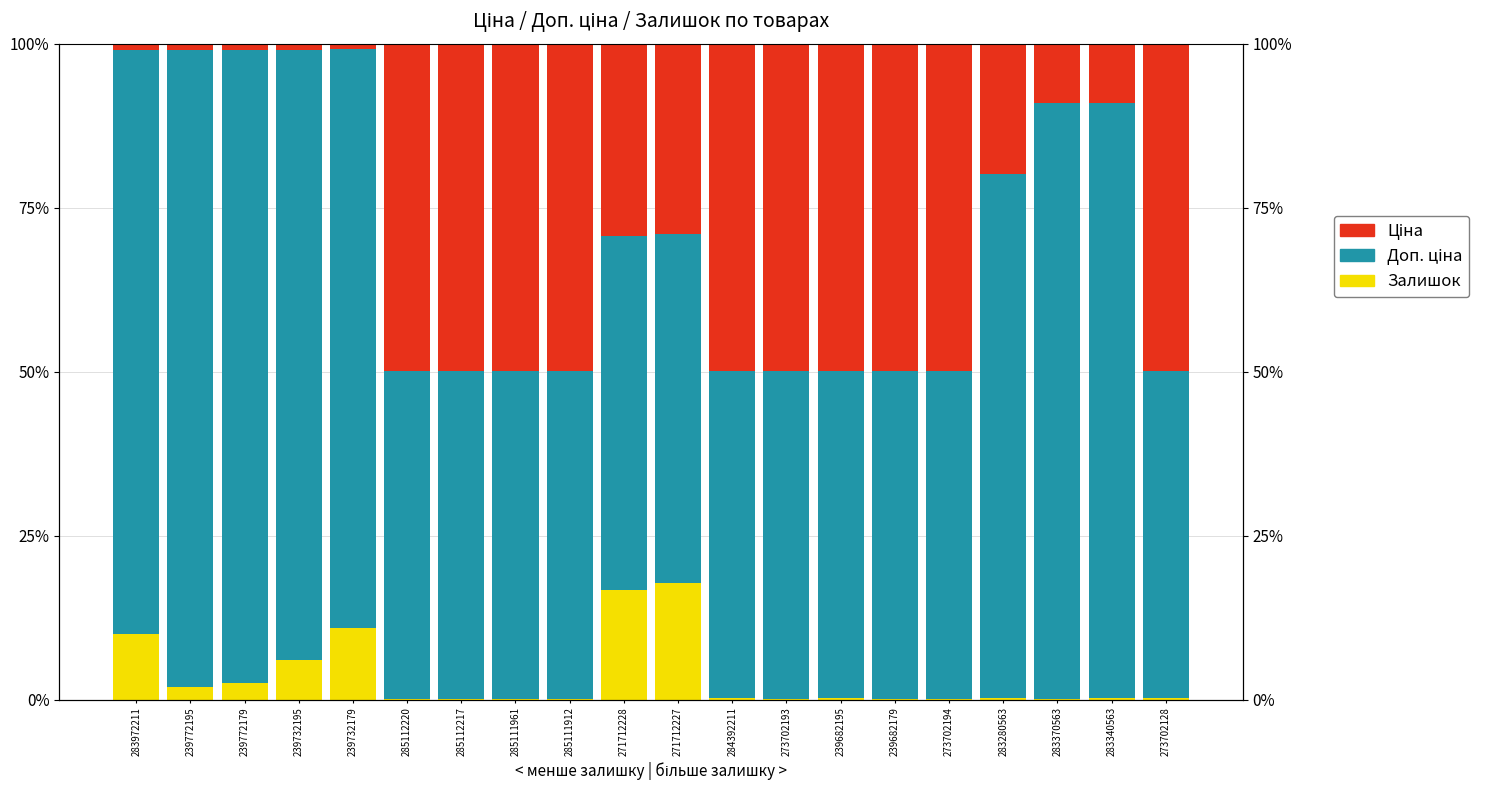

Is it true that Доп. ціна equals 93.0 at 239732195?

True